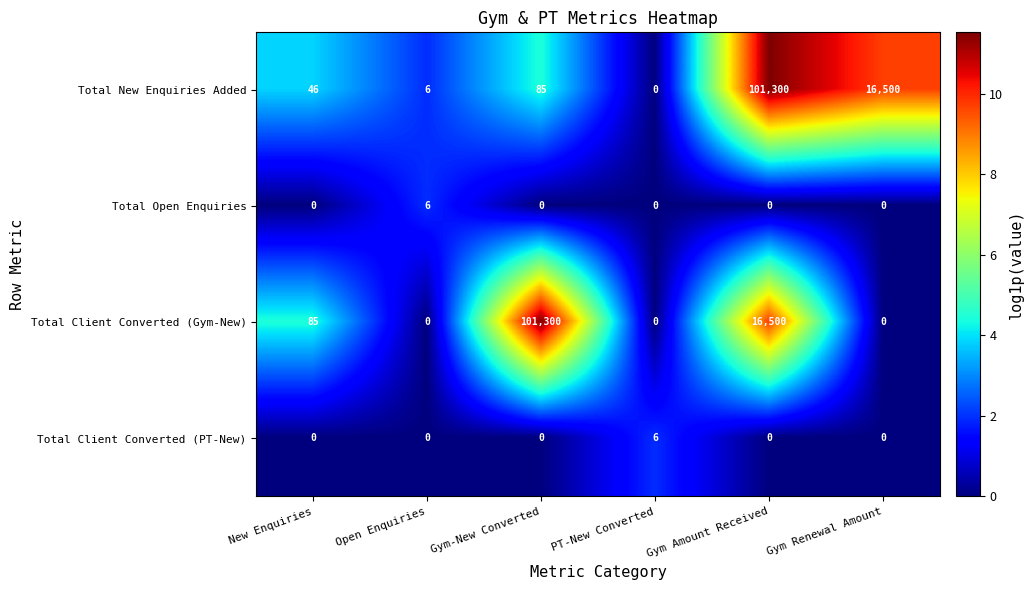

Reading left to right, list all the values displayed in this chart.

Total New Enquiries Added: 46	6	85	0	101300	16500
Total Open Enquiries: 0	6	0	0	0	0
Total Client Converted (Gym-New): 85	0	101300	0	16500	0
Total Client Converted (PT-New): 0	0	0	6	0	0